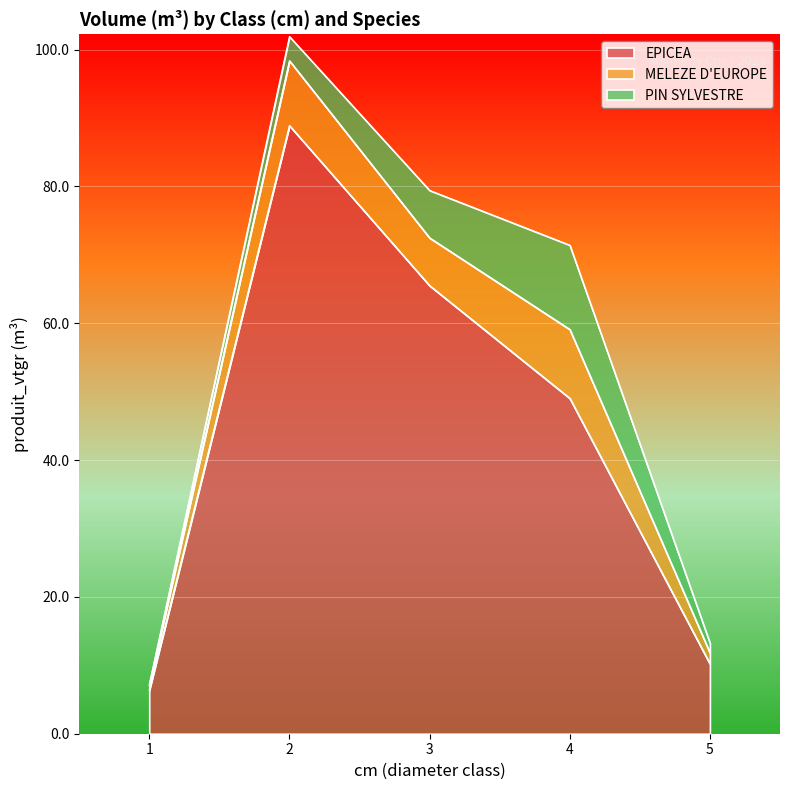

What is the greatest value displayed?

88.9